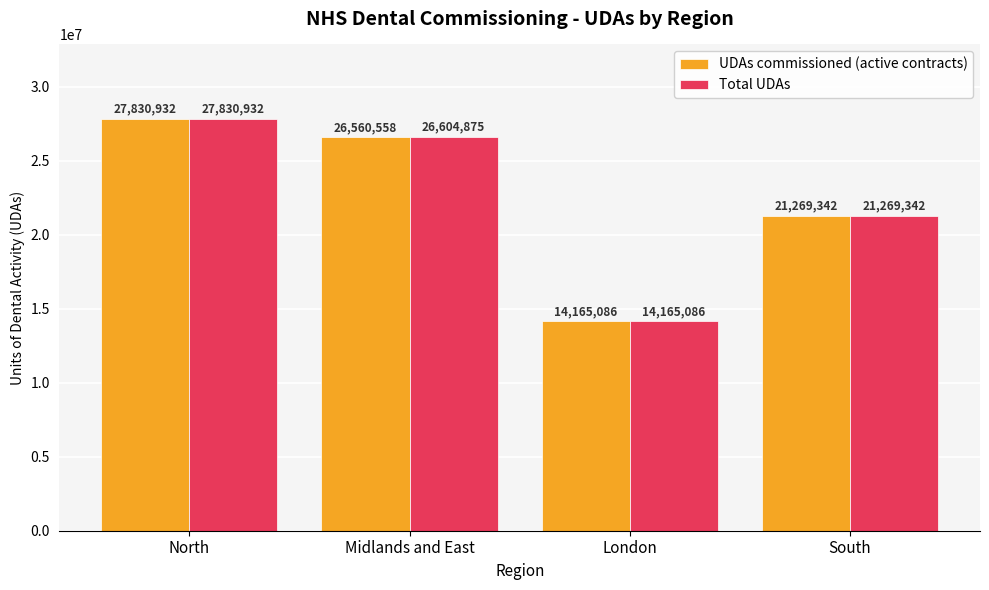

Reading left to right, extract all data points from this chart.

UDAs commissioned (active contracts): 27830932	26560558	14165086	21269342
Total UDAs: 27830932	26604875	14165086	21269342